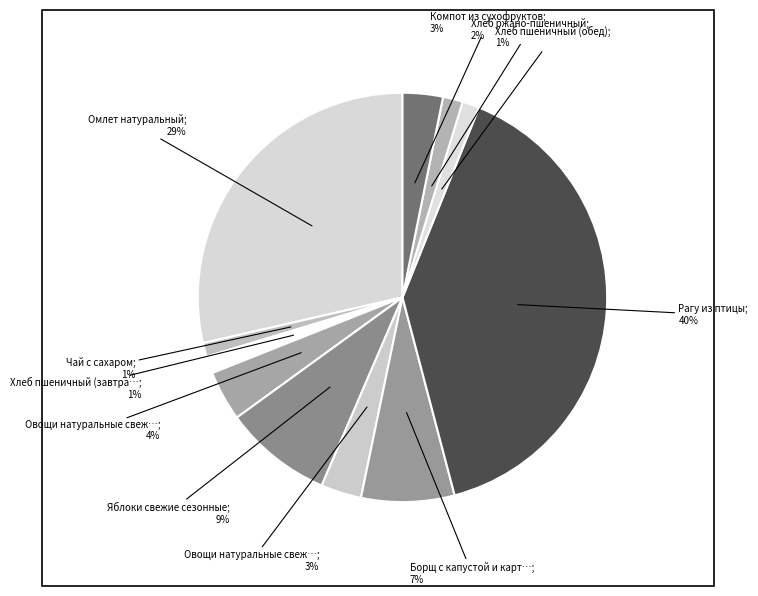

Count the number of slices in the pie.

11